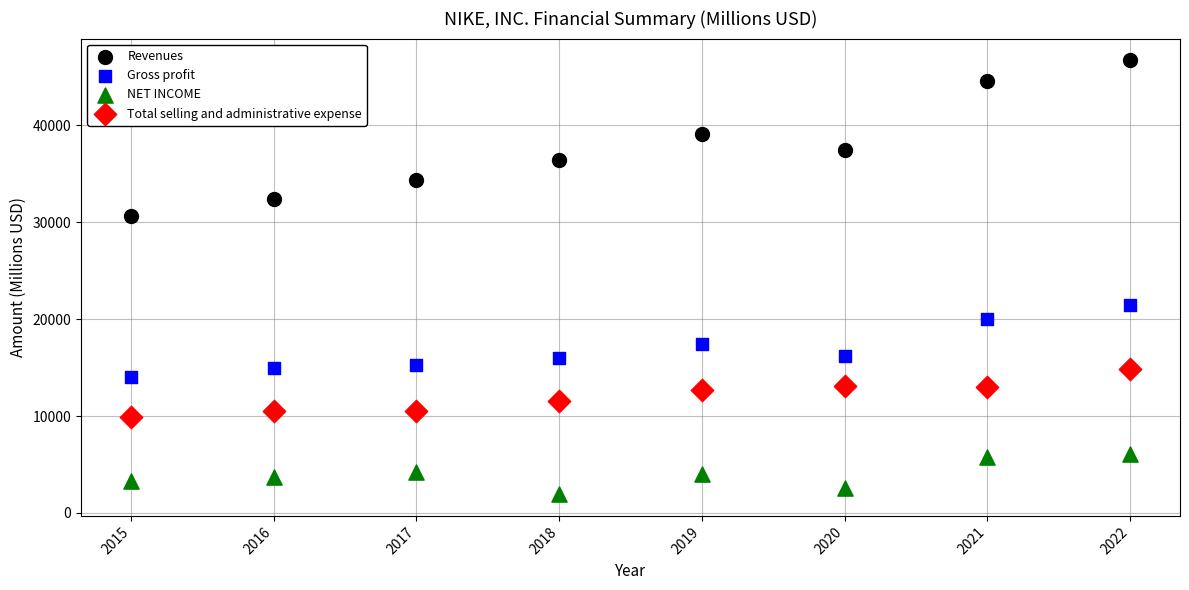

Which series reaches the minimum Y coordinate?

NET INCOME